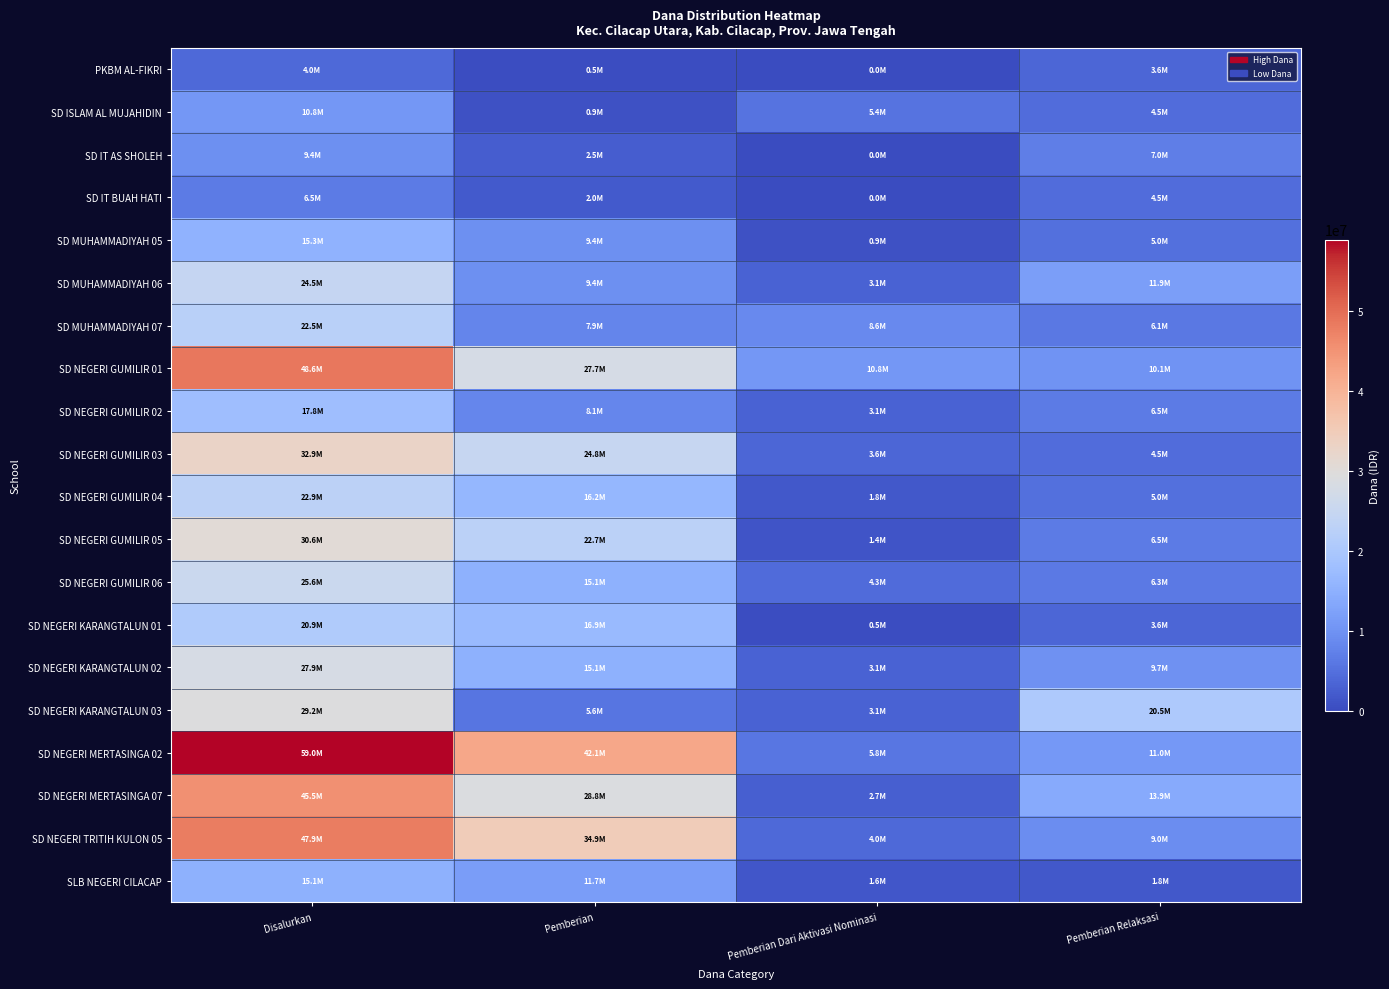

Reading left to right, list all the values displayed in this chart.

PKBM AL-FIKRI: Disalurkan=4050000	Pemberian=450000	Pemberian Dari Aktivasi Nominasi=0	Pemberian Relaksasi=3600000
SD ISLAM AL MUJAHIDIN: Disalurkan=10800000	Pemberian=900000	Pemberian Dari Aktivasi Nominasi=5400000	Pemberian Relaksasi=4500000
SD IT AS SHOLEH: Disalurkan=9450000	Pemberian=2475000	Pemberian Dari Aktivasi Nominasi=0	Pemberian Relaksasi=6975000
SD IT BUAH HATI: Disalurkan=6525000	Pemberian=2025000	Pemberian Dari Aktivasi Nominasi=0	Pemberian Relaksasi=4500000
SD MUHAMMADIYAH 05: Disalurkan=15300000	Pemberian=9450000	Pemberian Dari Aktivasi Nominasi=900000	Pemberian Relaksasi=4950000
SD MUHAMMADIYAH 06: Disalurkan=24525000	Pemberian=9450000	Pemberian Dari Aktivasi Nominasi=3150000	Pemberian Relaksasi=11925000
SD MUHAMMADIYAH 07: Disalurkan=22500000	Pemberian=7875000	Pemberian Dari Aktivasi Nominasi=8550000	Pemberian Relaksasi=6075000
SD NEGERI GUMILIR 01: Disalurkan=48600000	Pemberian=27675000	Pemberian Dari Aktivasi Nominasi=10800000	Pemberian Relaksasi=10125000
SD NEGERI GUMILIR 02: Disalurkan=17775000	Pemberian=8100000	Pemberian Dari Aktivasi Nominasi=3150000	Pemberian Relaksasi=6525000
SD NEGERI GUMILIR 03: Disalurkan=32850000	Pemberian=24750000	Pemberian Dari Aktivasi Nominasi=3600000	Pemberian Relaksasi=4500000
SD NEGERI GUMILIR 04: Disalurkan=22950000	Pemberian=16200000	Pemberian Dari Aktivasi Nominasi=1800000	Pemberian Relaksasi=4950000
SD NEGERI GUMILIR 05: Disalurkan=30600000	Pemberian=22725000	Pemberian Dari Aktivasi Nominasi=1350000	Pemberian Relaksasi=6525000
SD NEGERI GUMILIR 06: Disalurkan=25650000	Pemberian=15075000	Pemberian Dari Aktivasi Nominasi=4275000	Pemberian Relaksasi=6300000
SD NEGERI KARANGTALUN 01: Disalurkan=20925000	Pemberian=16875000	Pemberian Dari Aktivasi Nominasi=450000	Pemberian Relaksasi=3600000
SD NEGERI KARANGTALUN 02: Disalurkan=27900000	Pemberian=15075000	Pemberian Dari Aktivasi Nominasi=3150000	Pemberian Relaksasi=9675000
SD NEGERI KARANGTALUN 03: Disalurkan=29250000	Pemberian=5625000	Pemberian Dari Aktivasi Nominasi=3150000	Pemberian Relaksasi=20475000
SD NEGERI MERTASINGA 02: Disalurkan=58950000	Pemberian=42075000	Pemberian Dari Aktivasi Nominasi=5850000	Pemberian Relaksasi=11025000
SD NEGERI MERTASINGA 07: Disalurkan=45450000	Pemberian=28800000	Pemberian Dari Aktivasi Nominasi=2700000	Pemberian Relaksasi=13950000
SD NEGERI TRITIH KULON 05: Disalurkan=47925000	Pemberian=34875000	Pemberian Dari Aktivasi Nominasi=4050000	Pemberian Relaksasi=9000000
SLB NEGERI CILACAP: Disalurkan=15075000	Pemberian=11700000	Pemberian Dari Aktivasi Nominasi=1575000	Pemberian Relaksasi=1800000